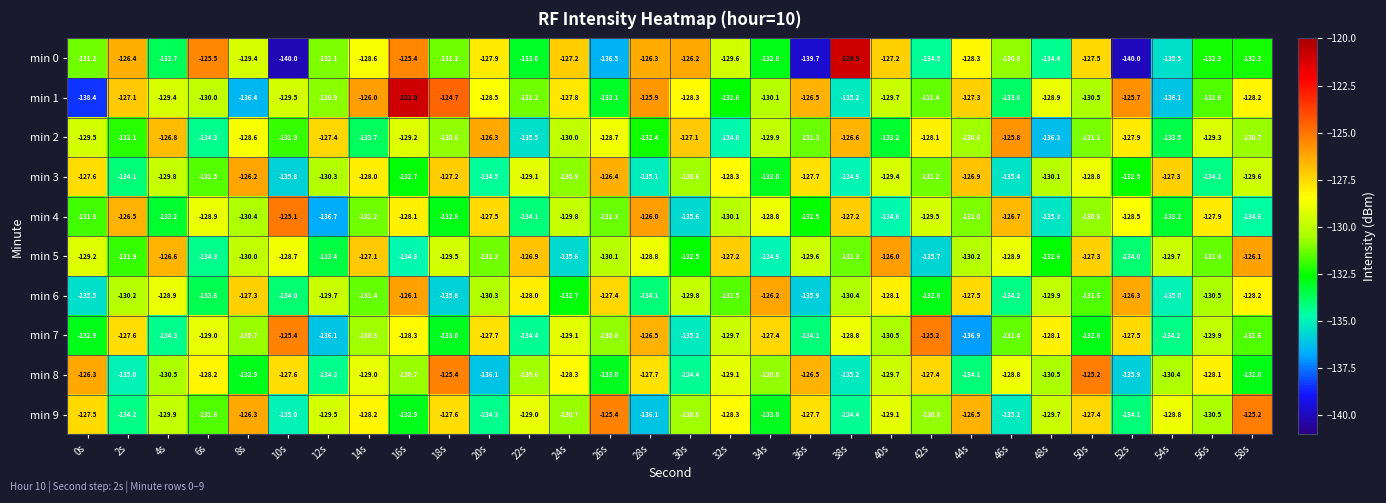

True or false: min 6 has a value of -187.5 at 12s.

False